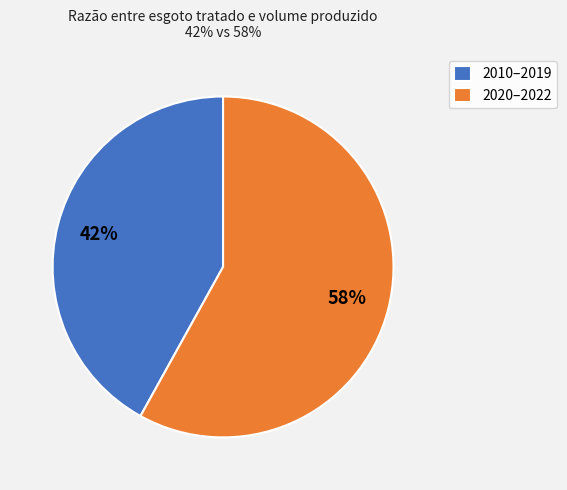

Which category has the smallest portion of the pie?

2010–2019